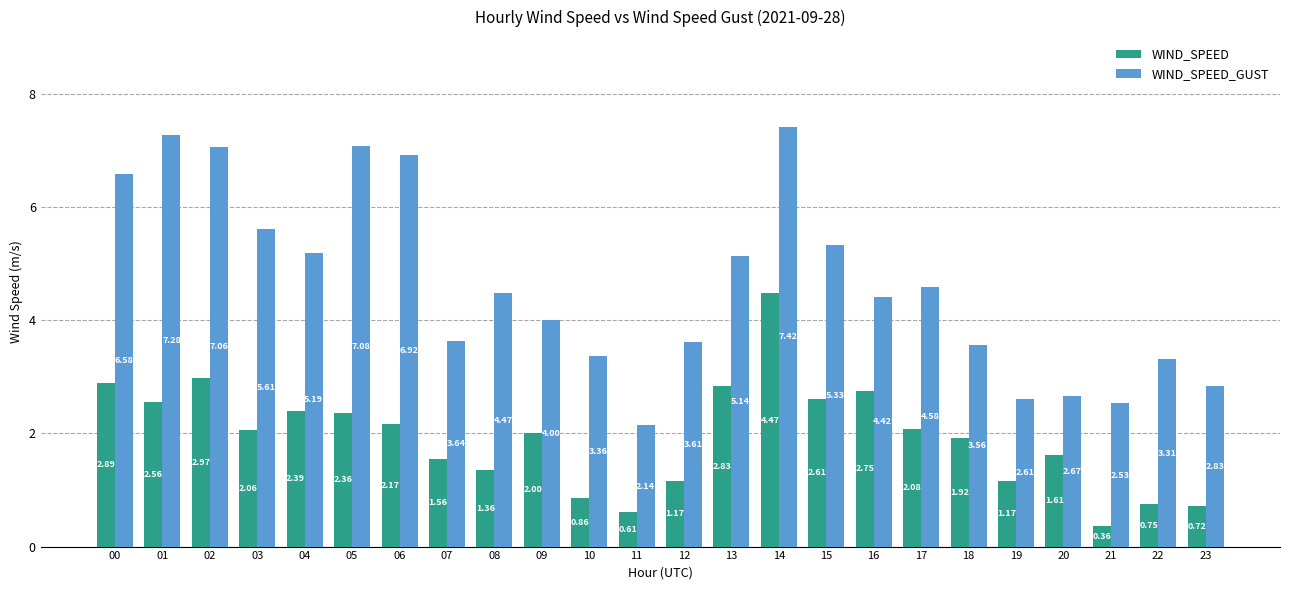

How many data points does each series have?

24